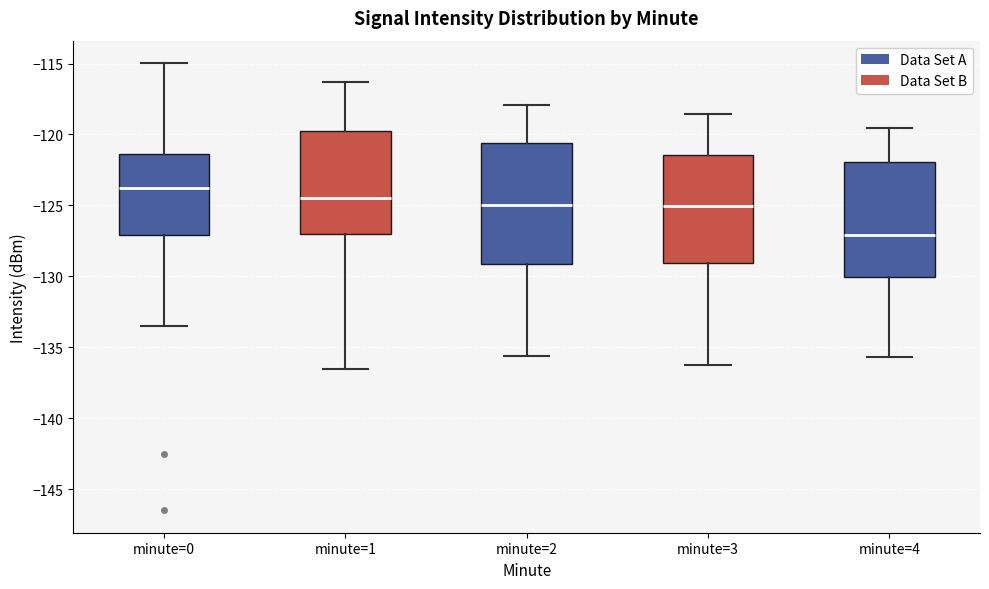

Where does the median line of the box for minute=3 sit on the y-axis? The values are not printed on the chart, so give them approximately, as read against the axis.

-125.0